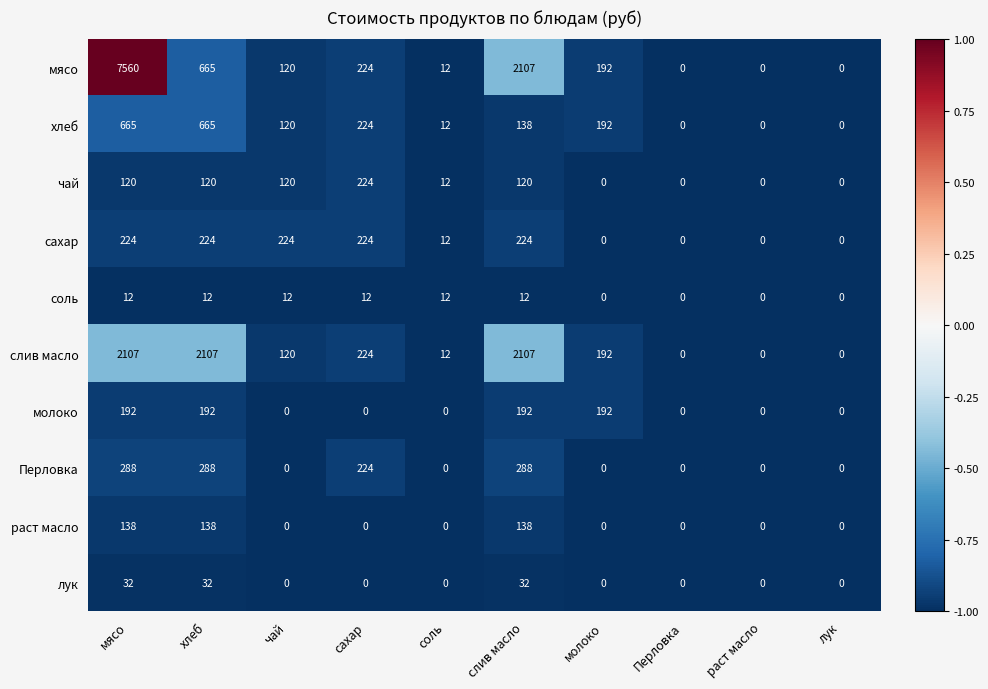

Read the слив масло value at молоко.

192